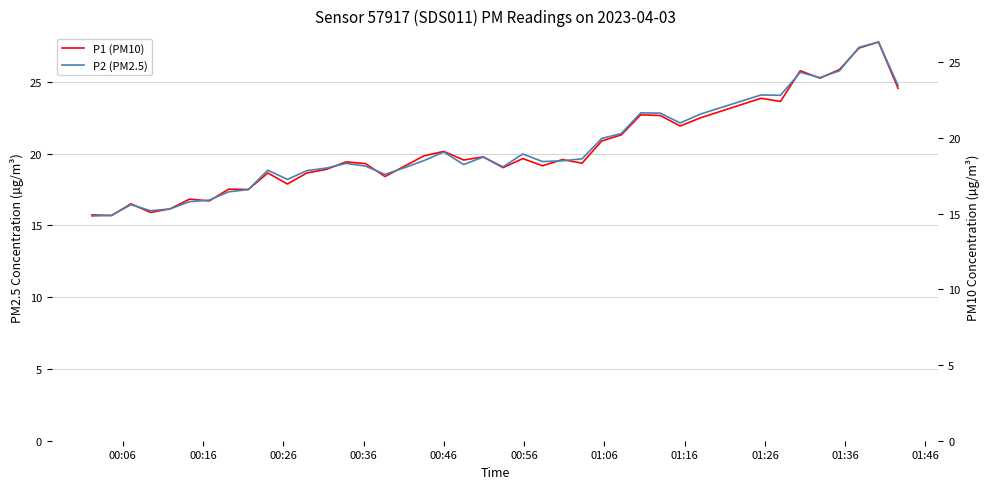

What is the value of the P1 (PM10) point at the 37th from the left?

25.9